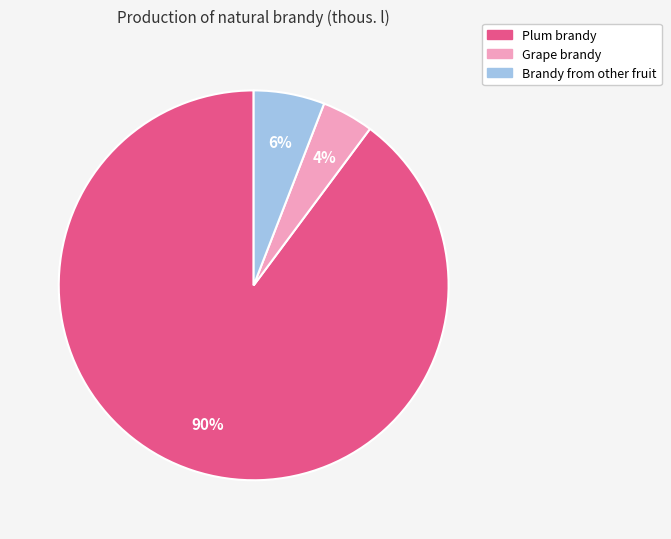

Is there any slice that represents more than half of the pie?

Yes